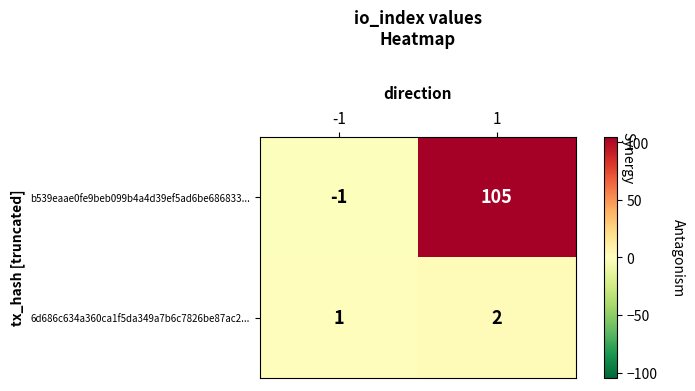

The 6d686c634a360ca1f5da349a7b6c7826be87ac2... series shows 0 at -1. True or false?

False